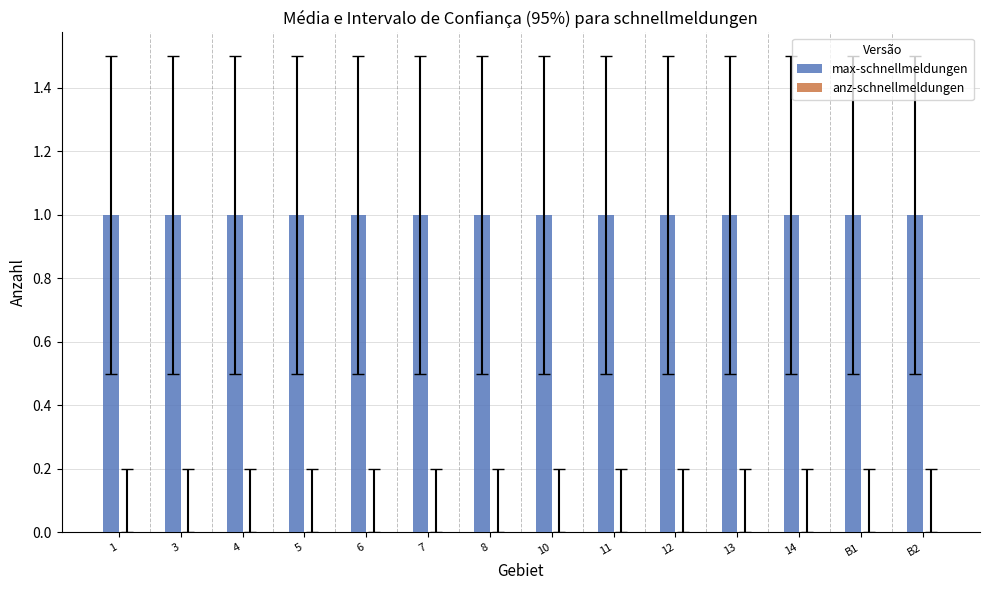

How many bars are there in total?

28